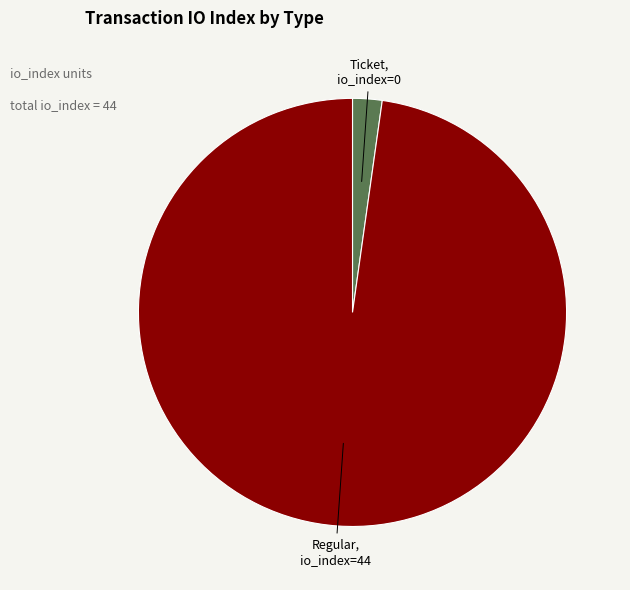

Approximately how many times larger is the value at Regular compared to Ticket?

44.0